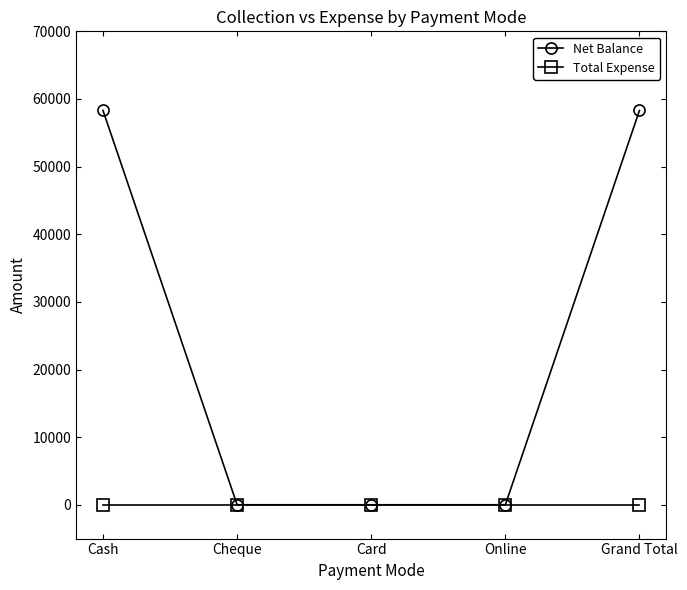

How many distinct data groups are displayed?

2